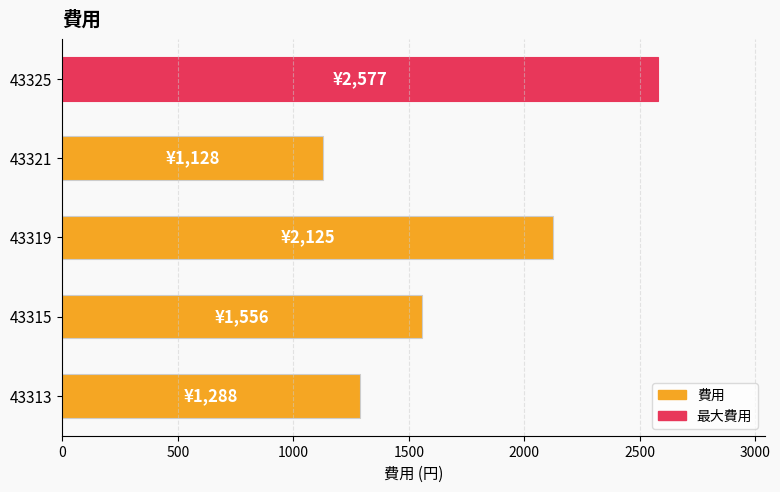

Is it true that the value at 43325 is 3882?

False